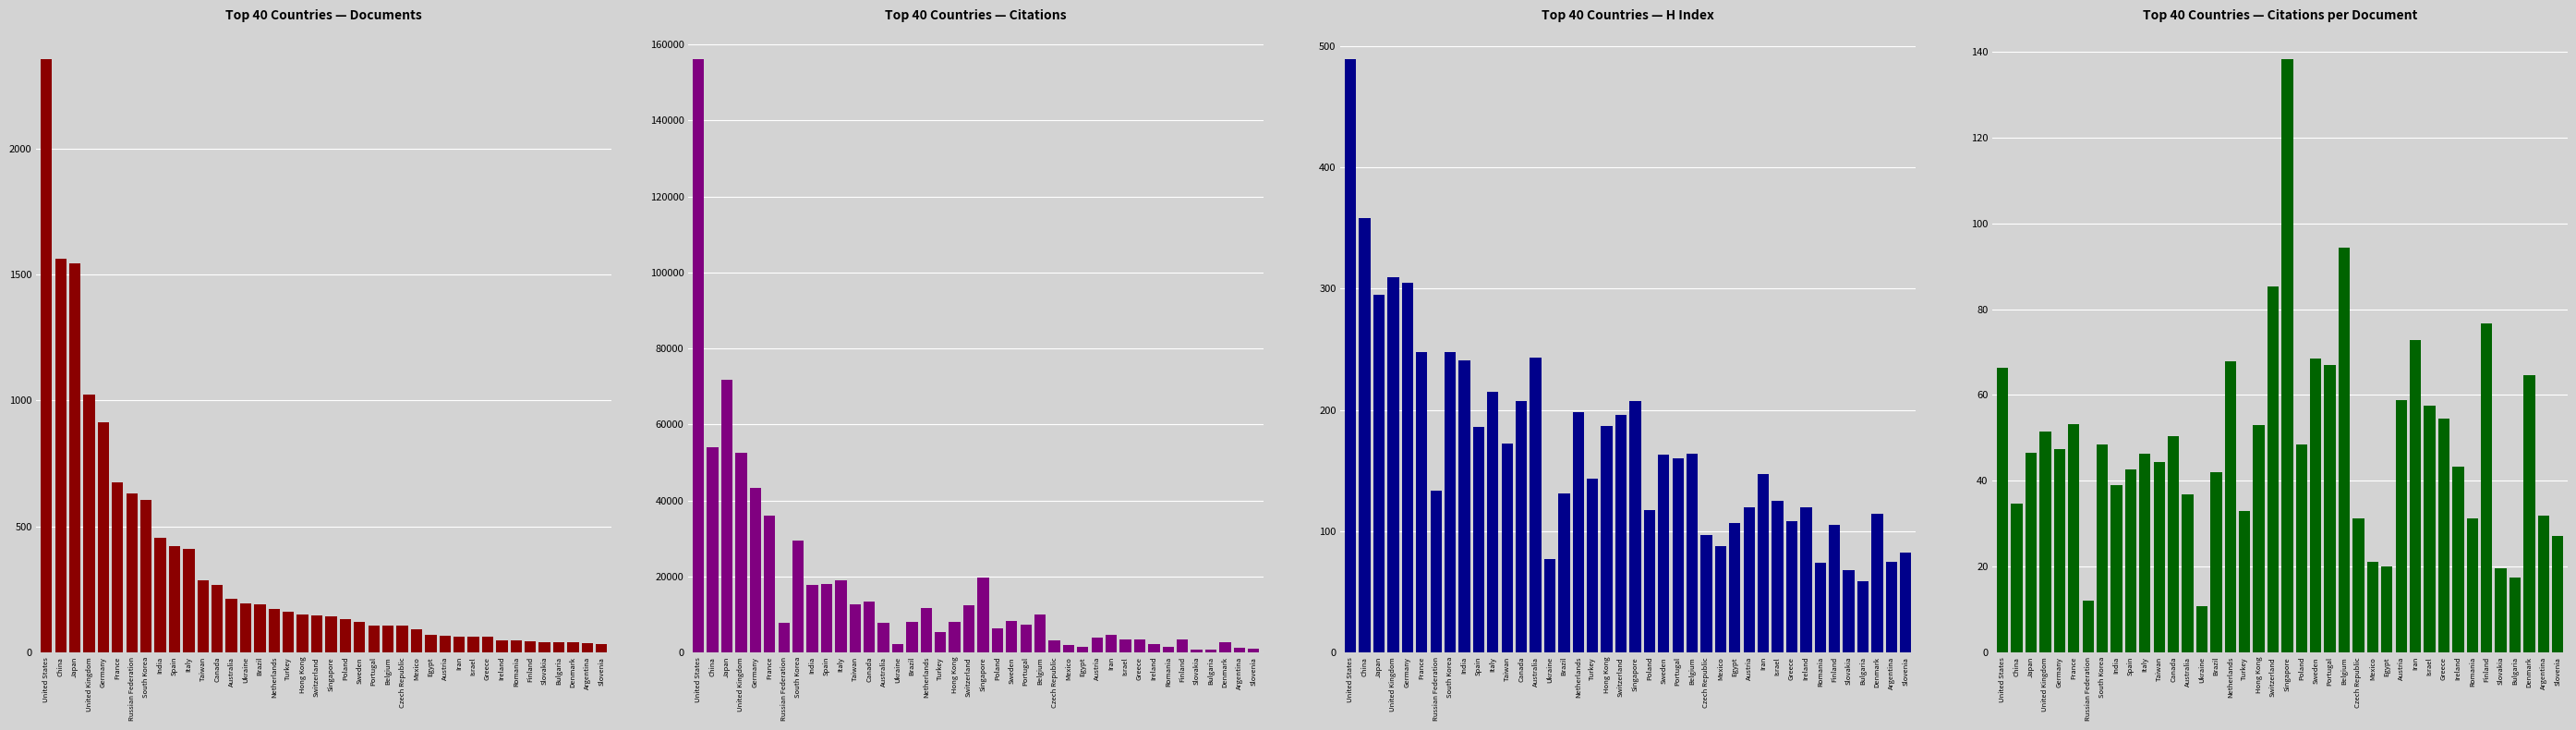

Rank the categories by H index value from highest to lowest.

United States, China, United Kingdom, Germany, Japan, France, South Korea, Australia, India, Italy, Canada, Singapore, Netherlands, Switzerland, Hong Kong, Spain, Taiwan, Belgium, Sweden, Portugal, Iran, Turkey, Russian Federation, Brazil, Israel, Austria, Ireland, Poland, Denmark, Greece, Egypt, Finland, Czech Republic, Mexico, Slovenia, Ukraine, Argentina, Romania, Slovakia, Bulgaria